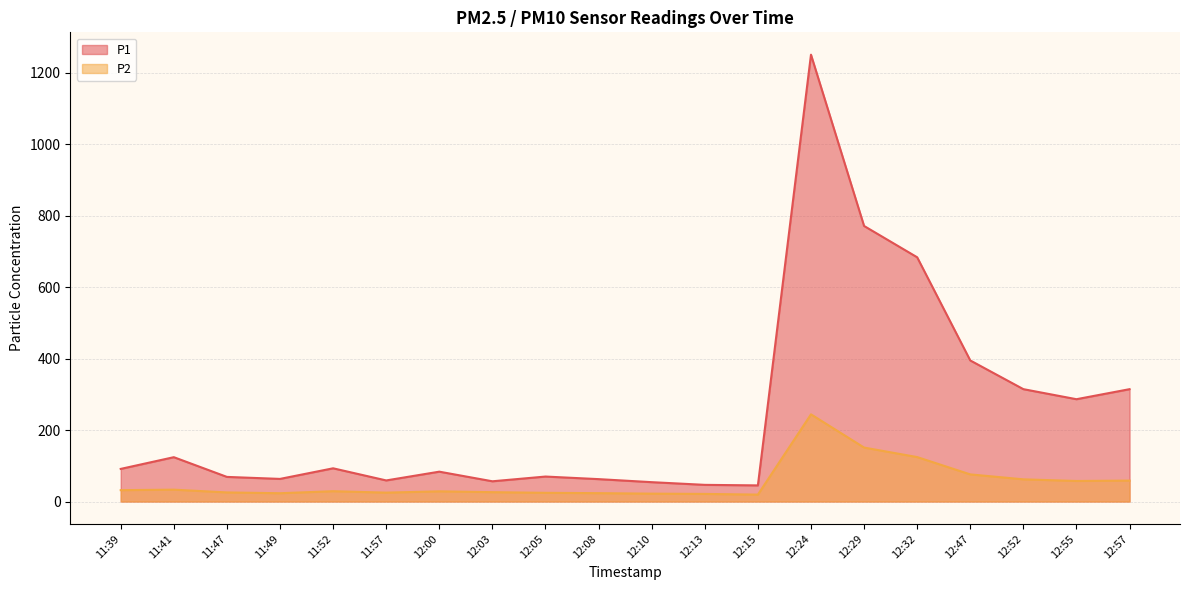

How many data points in P1 are less than 91?

10